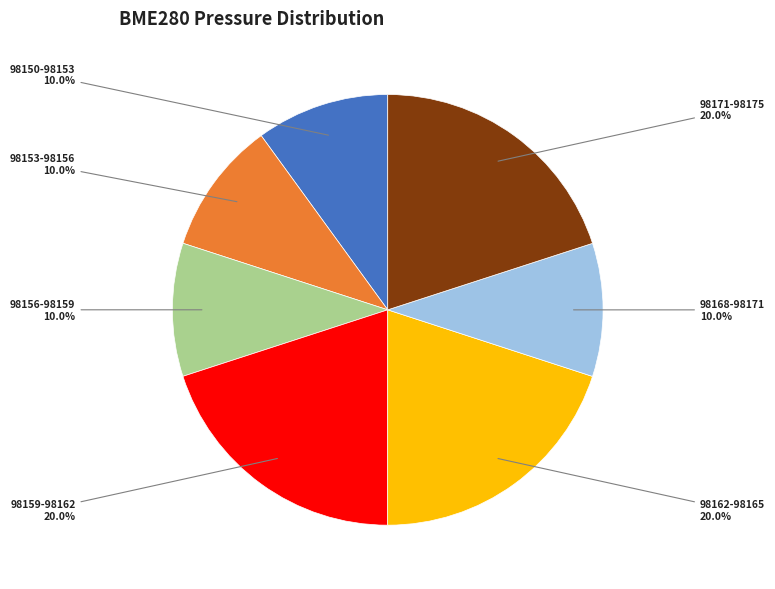

Is there any slice that represents more than half of the pie?

No